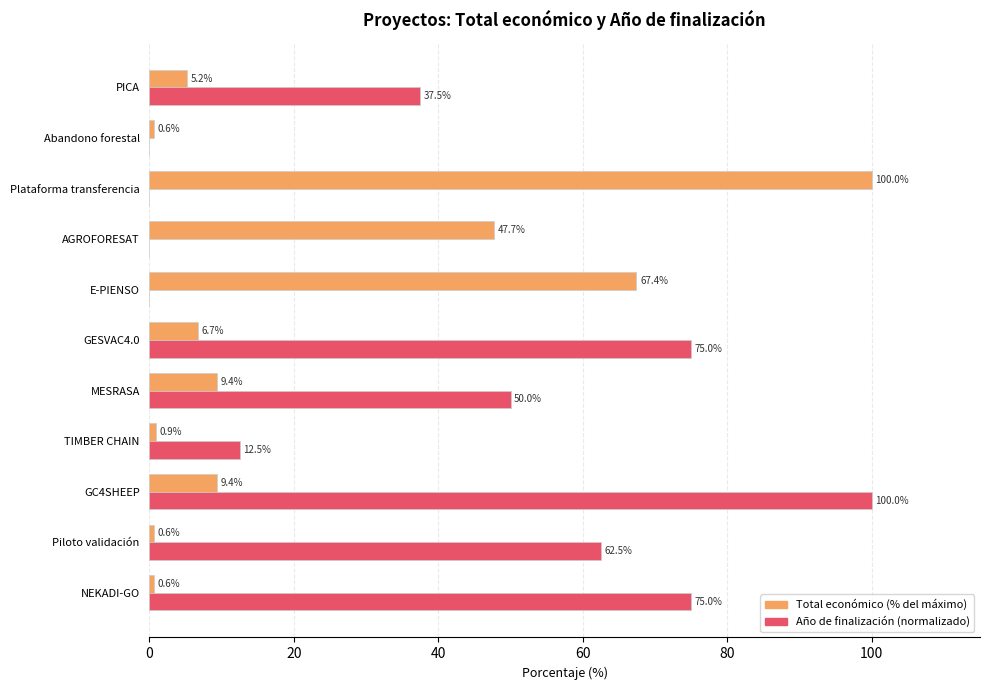

What is the greatest value displayed?

100.0